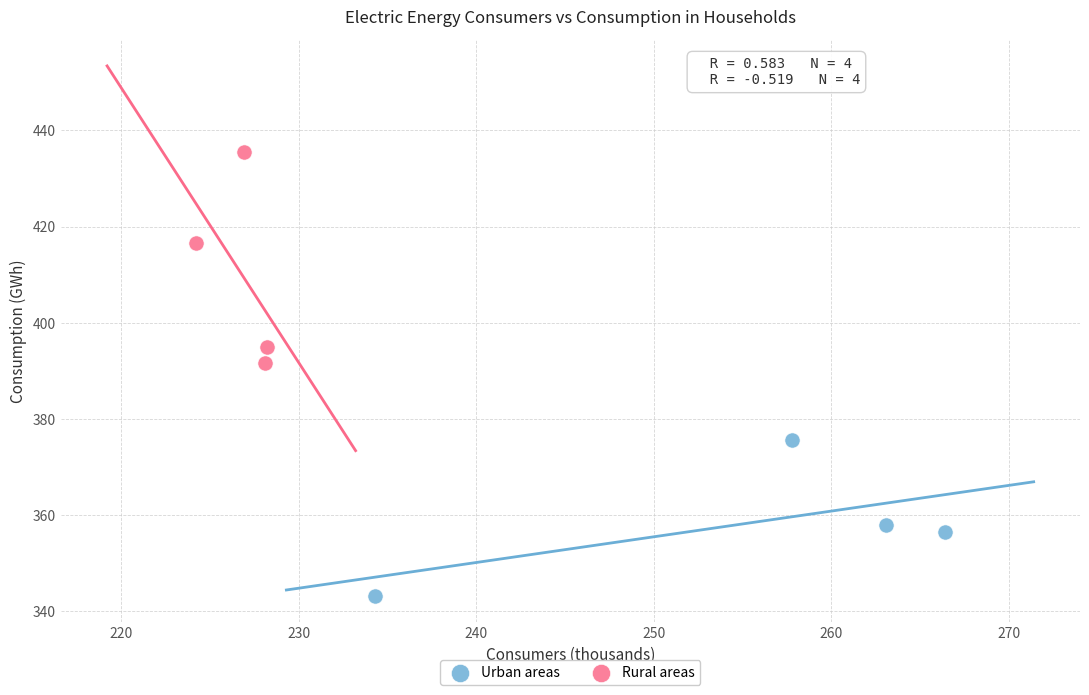

Which series has the largest Y range (max minus min)?

Rural areas